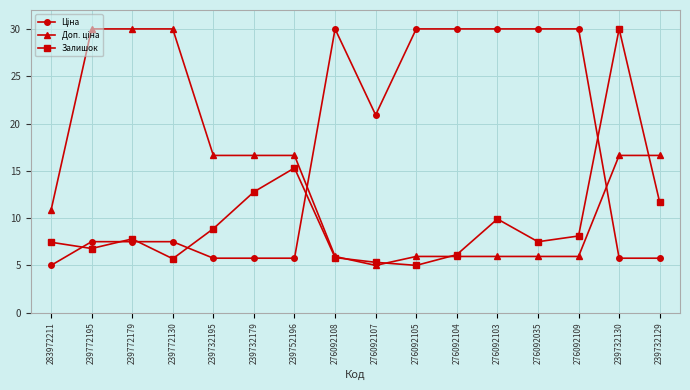

Which series changed the most between 276092105 and 276092109?

Залишок